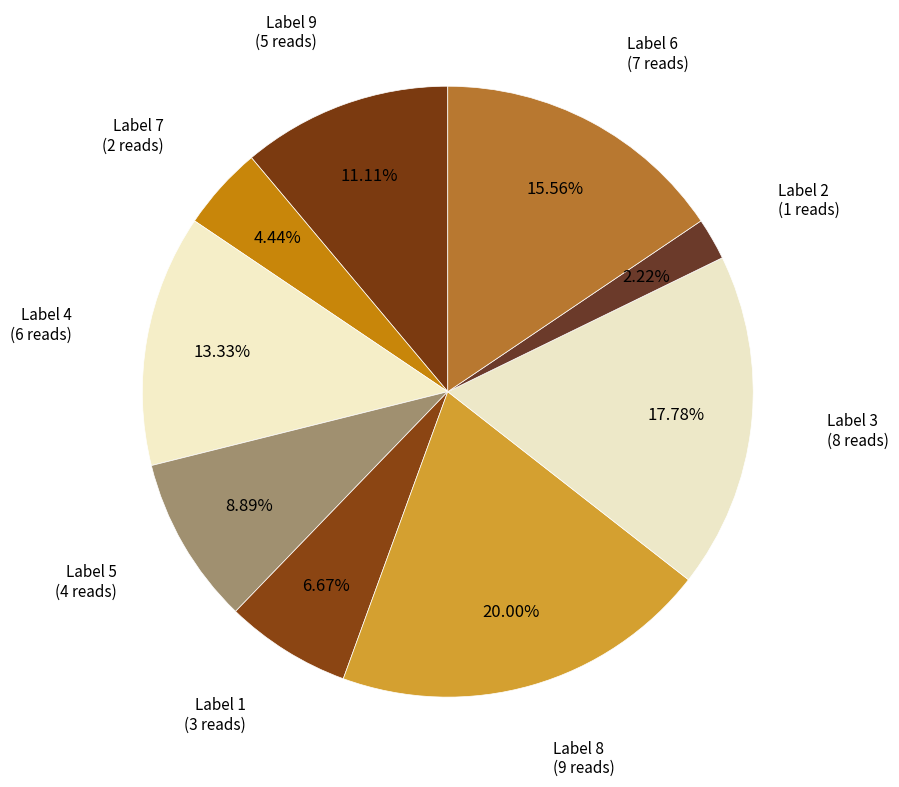

To the nearest percent, what is the average slice percentage?

11%